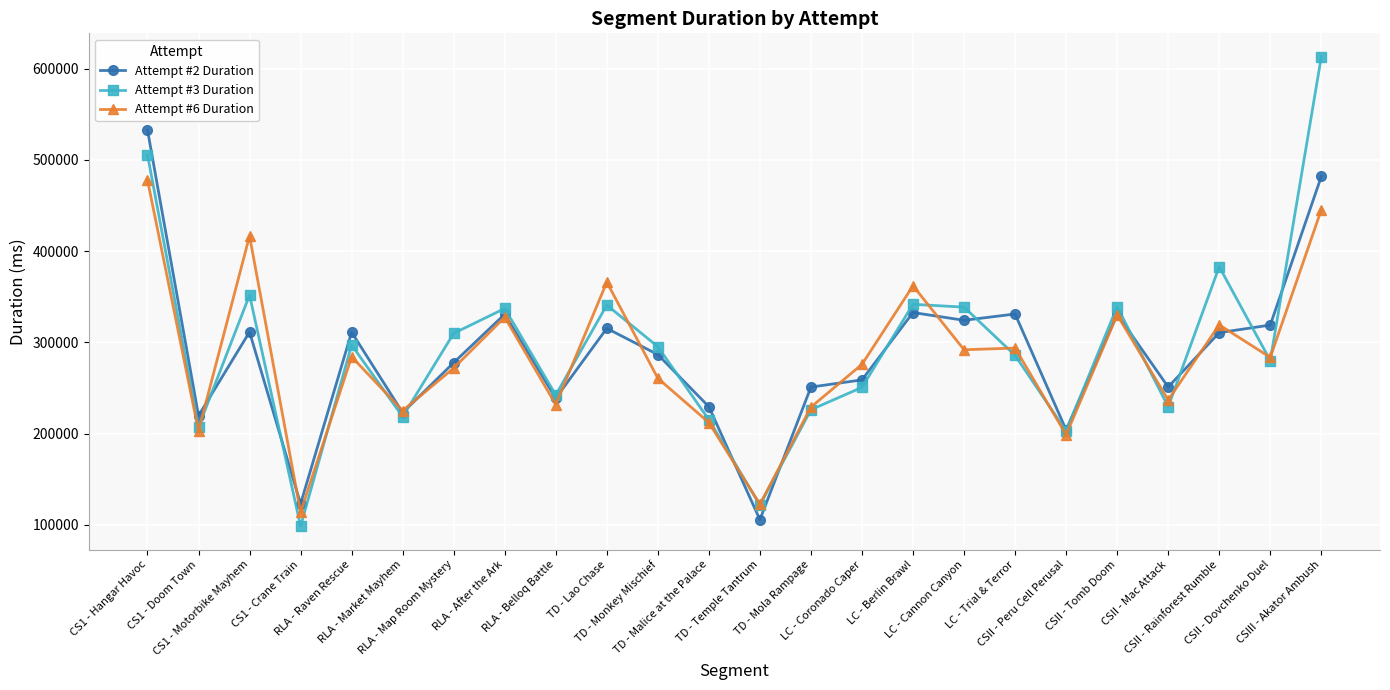

At which label does Attempt #3 Duration reach its peak?

CSIII - Akator Ambush